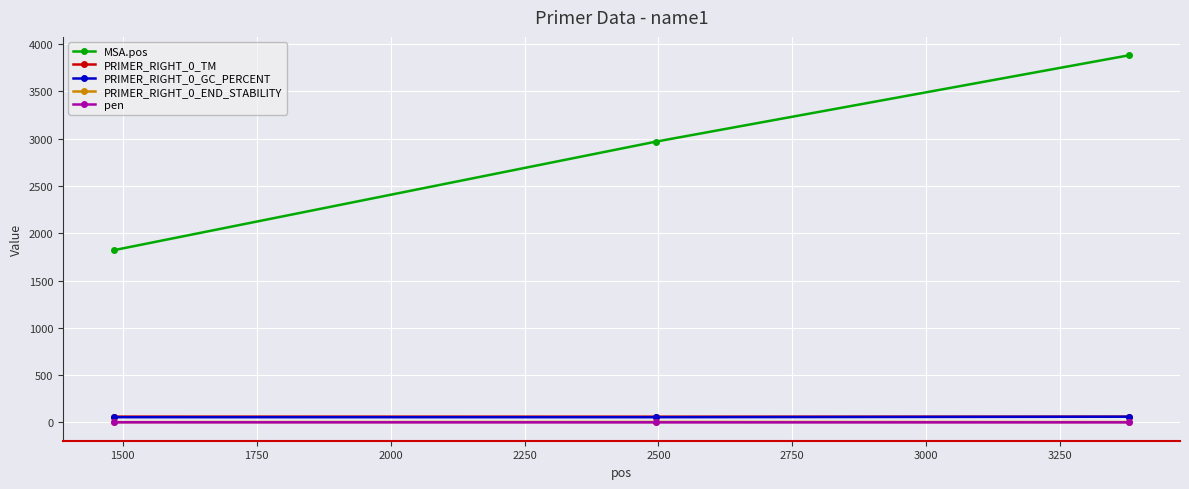

What is the average value of the PRIMER_RIGHT_0_GC_PERCENT series?

56.7